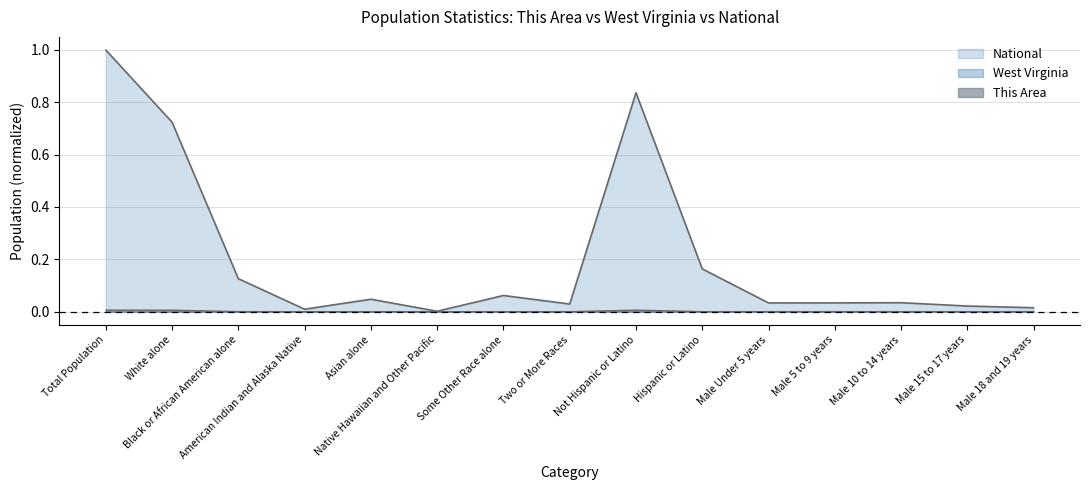

The West Virginia series shows 0.0 at Male 10 to 14 years. True or false?

False